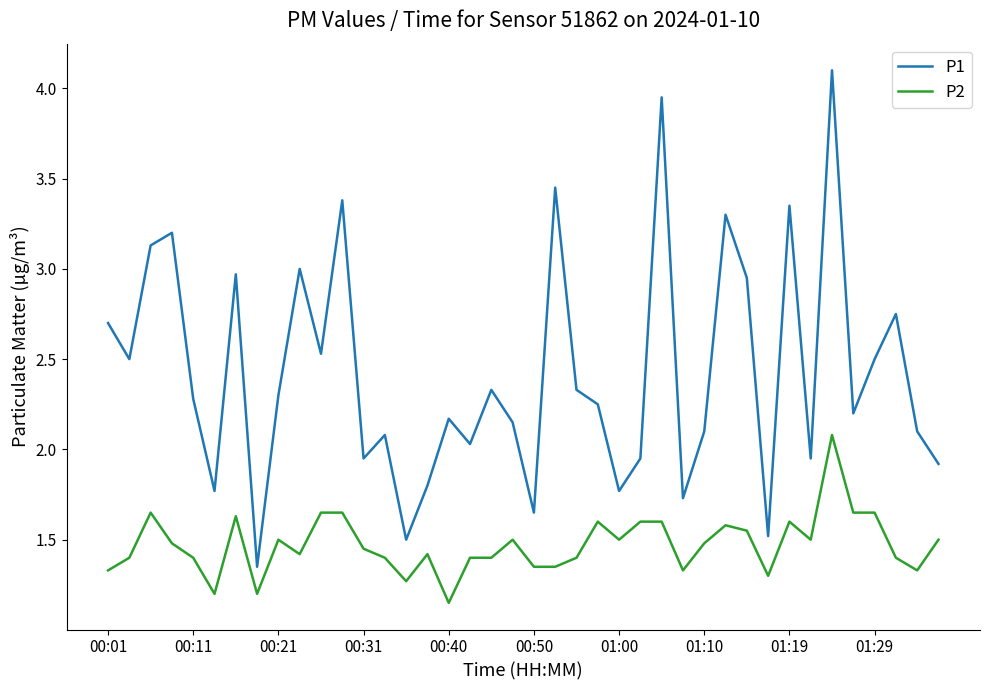

Which series has the largest total across all categories?

P1